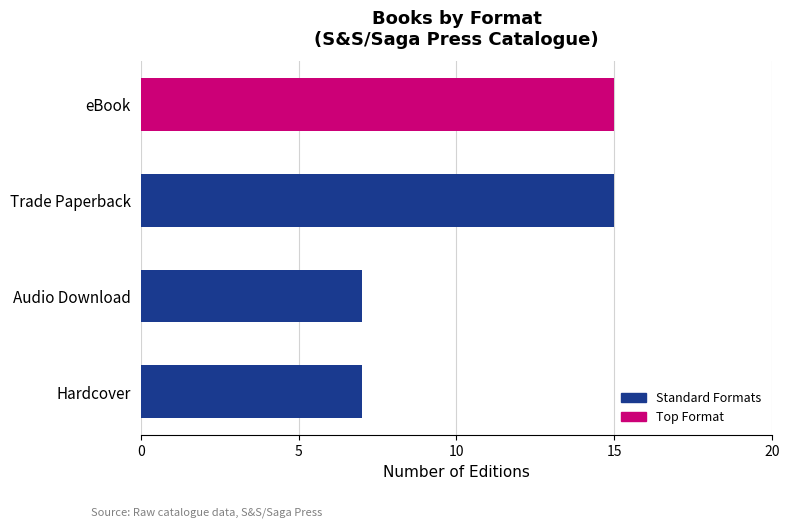

Is it true that the value at Trade Paperback is 15?

True